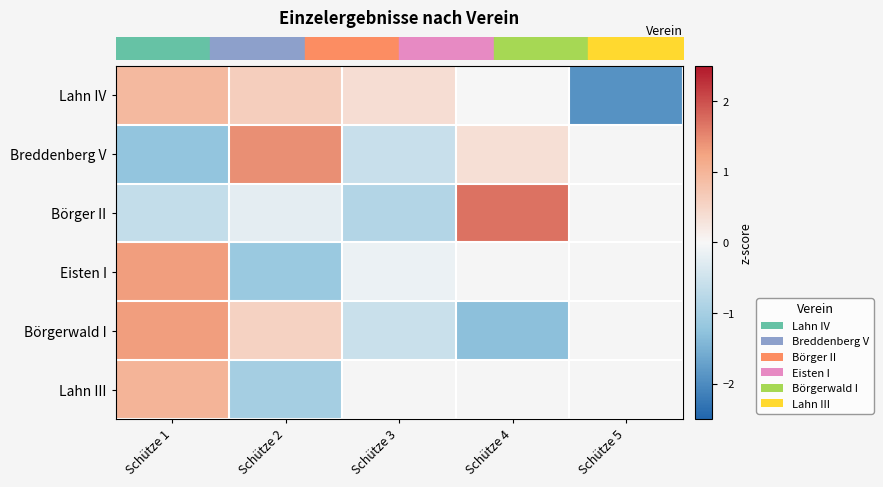

At how many categories does at least one series exceed 1?

3